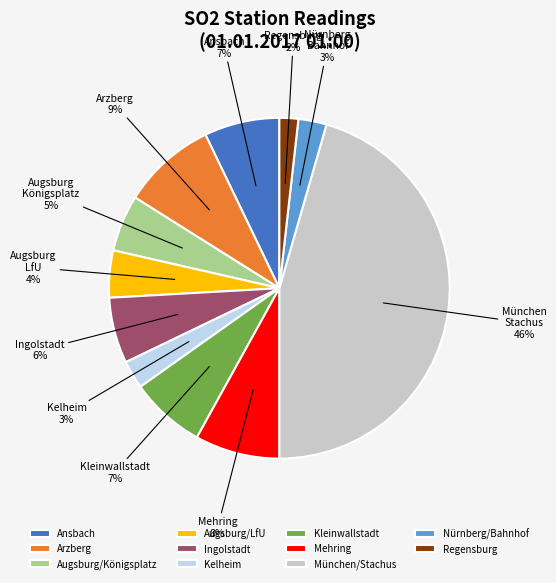

Which category has the biggest portion of the pie?

München/Stachus